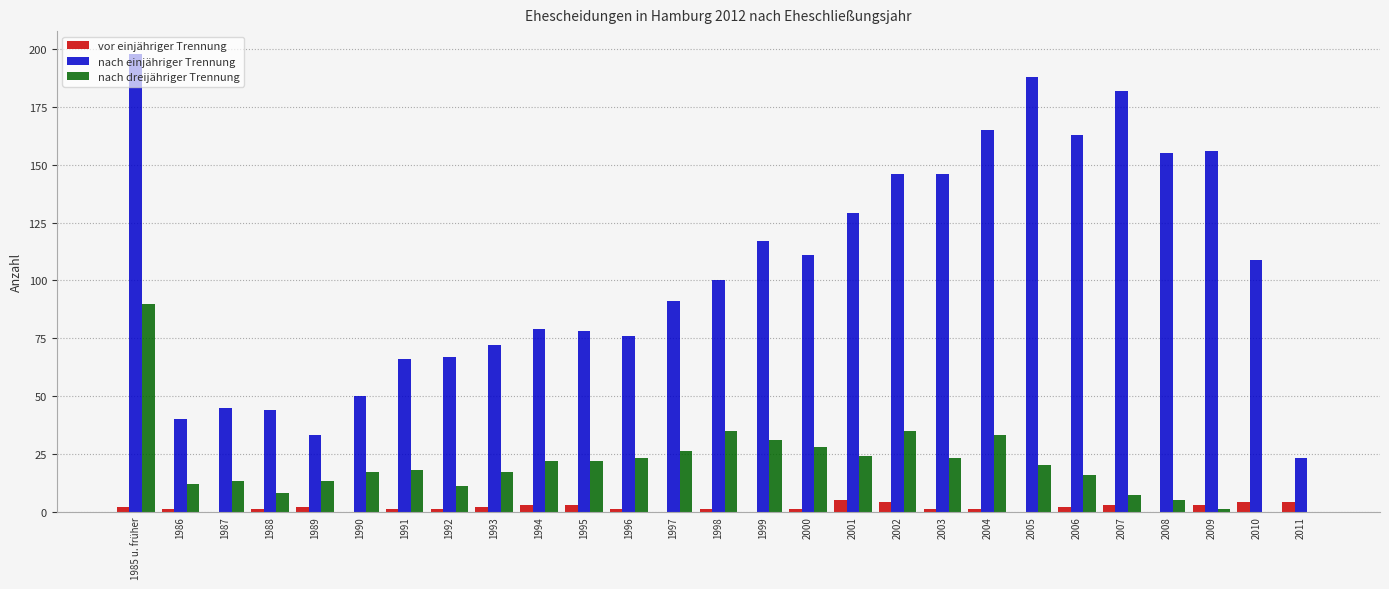

What is the sum of all nach dreijähriger Trennung values?

550